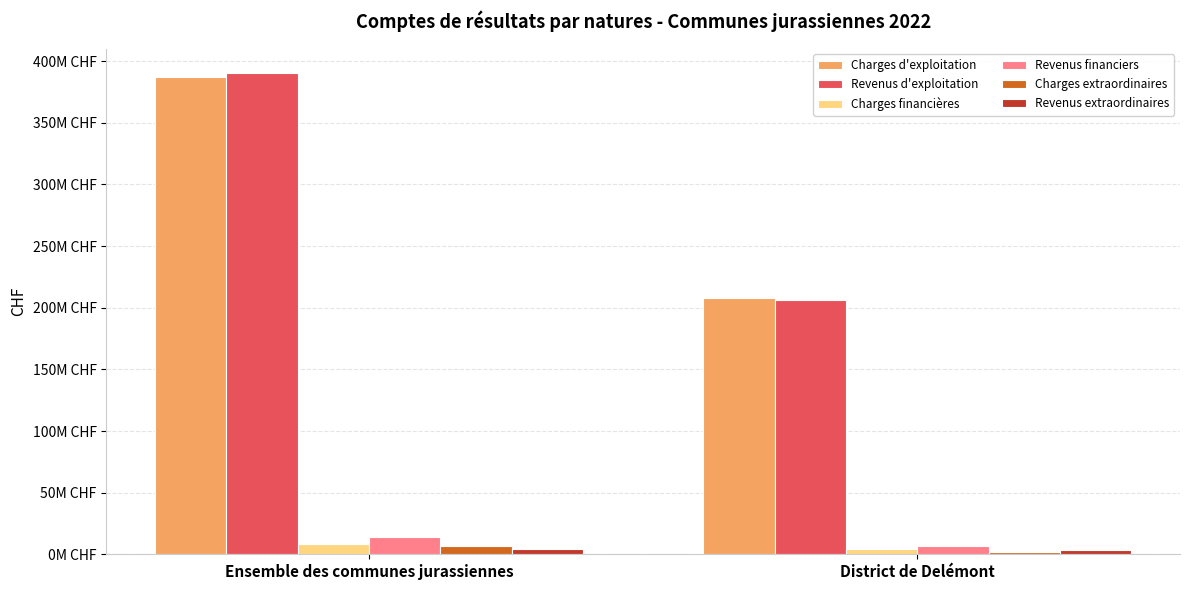

At which label does Revenus extraordinaires reach its peak?

Ensemble des communes jurassiennes